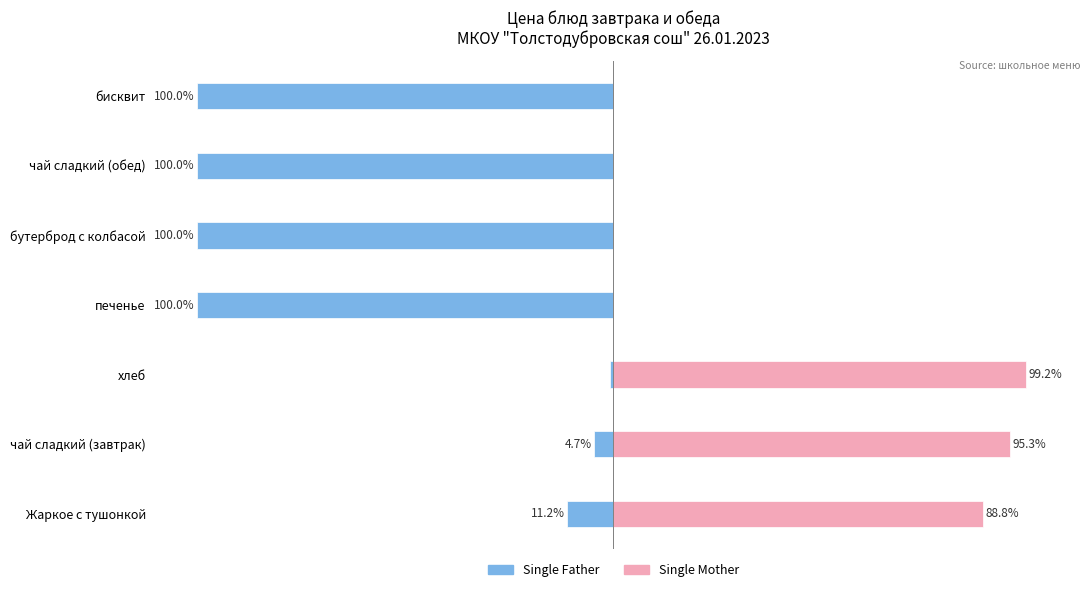

Is the value of Single Father at бисквит greater than the value of Single Mother at бисквит?

No